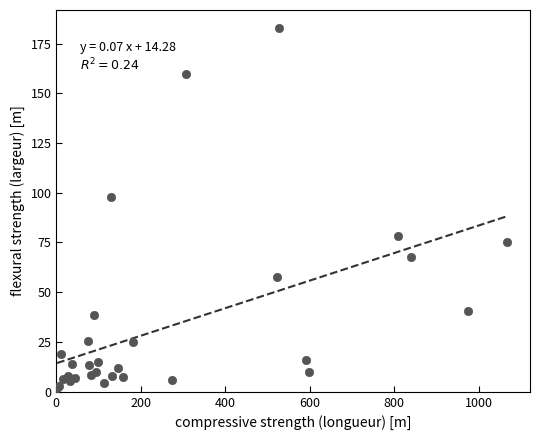

What Y value in the scatter plot is closest to 92?

97.8